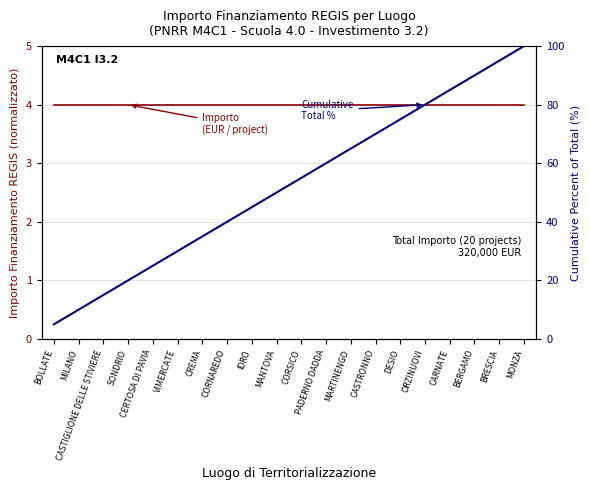

True or false: Importo
(EUR / project) and Cumulative
Total % cross at least once.

False